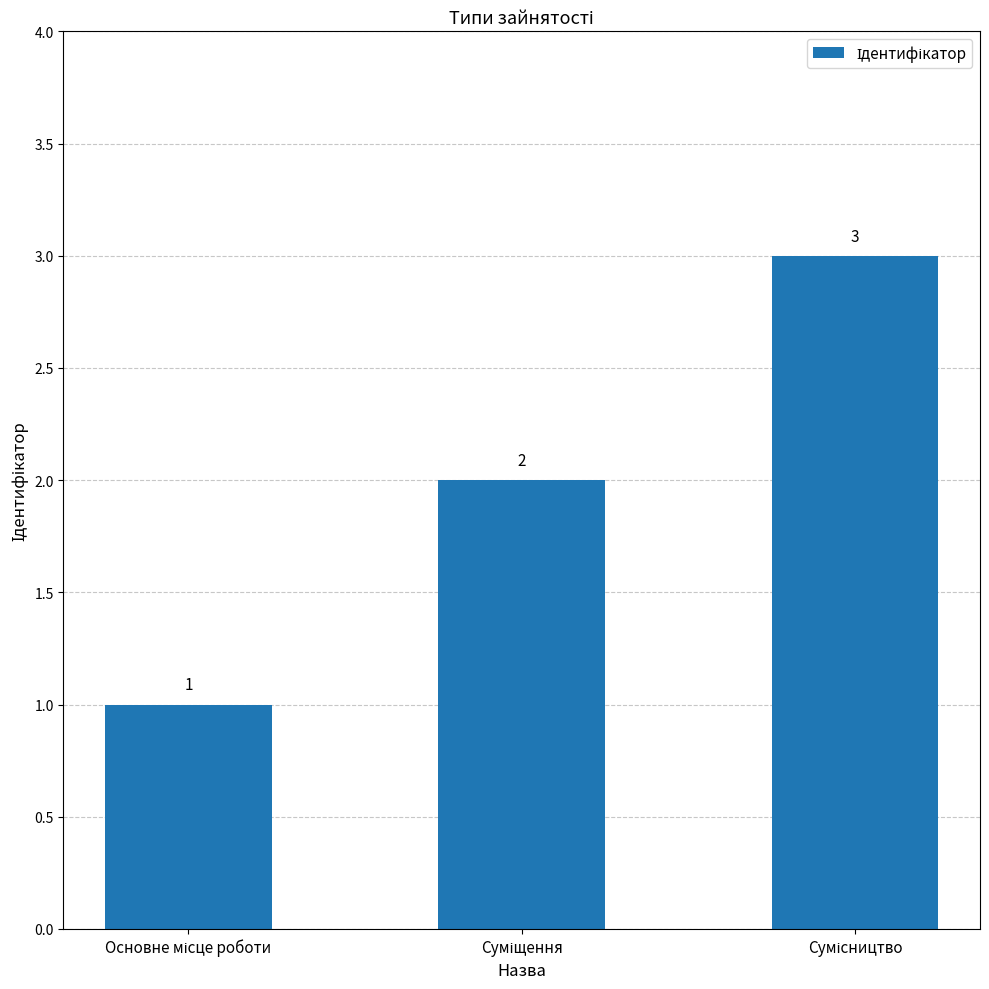

How many values are between 1 and 3?

3